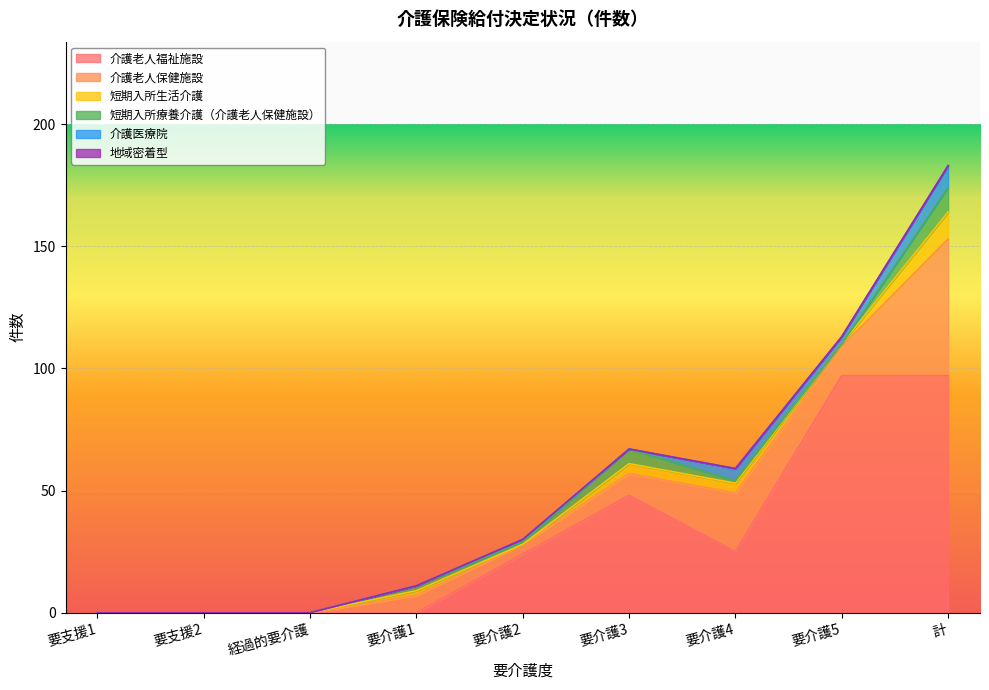

Between 要介護5 and 要支援1, which is larger?

要介護5